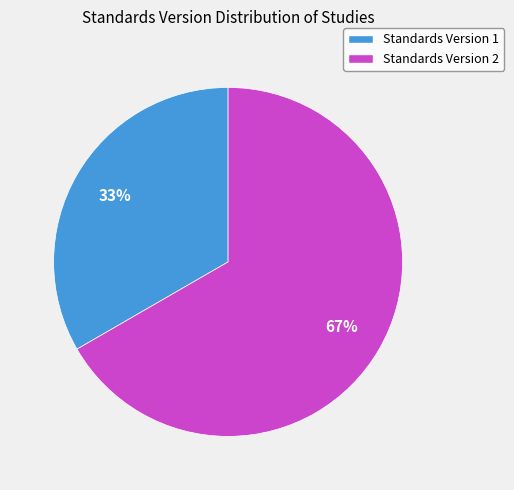

Is the sum of Standards Version 1 and Standards Version 2 greater than half?

Yes